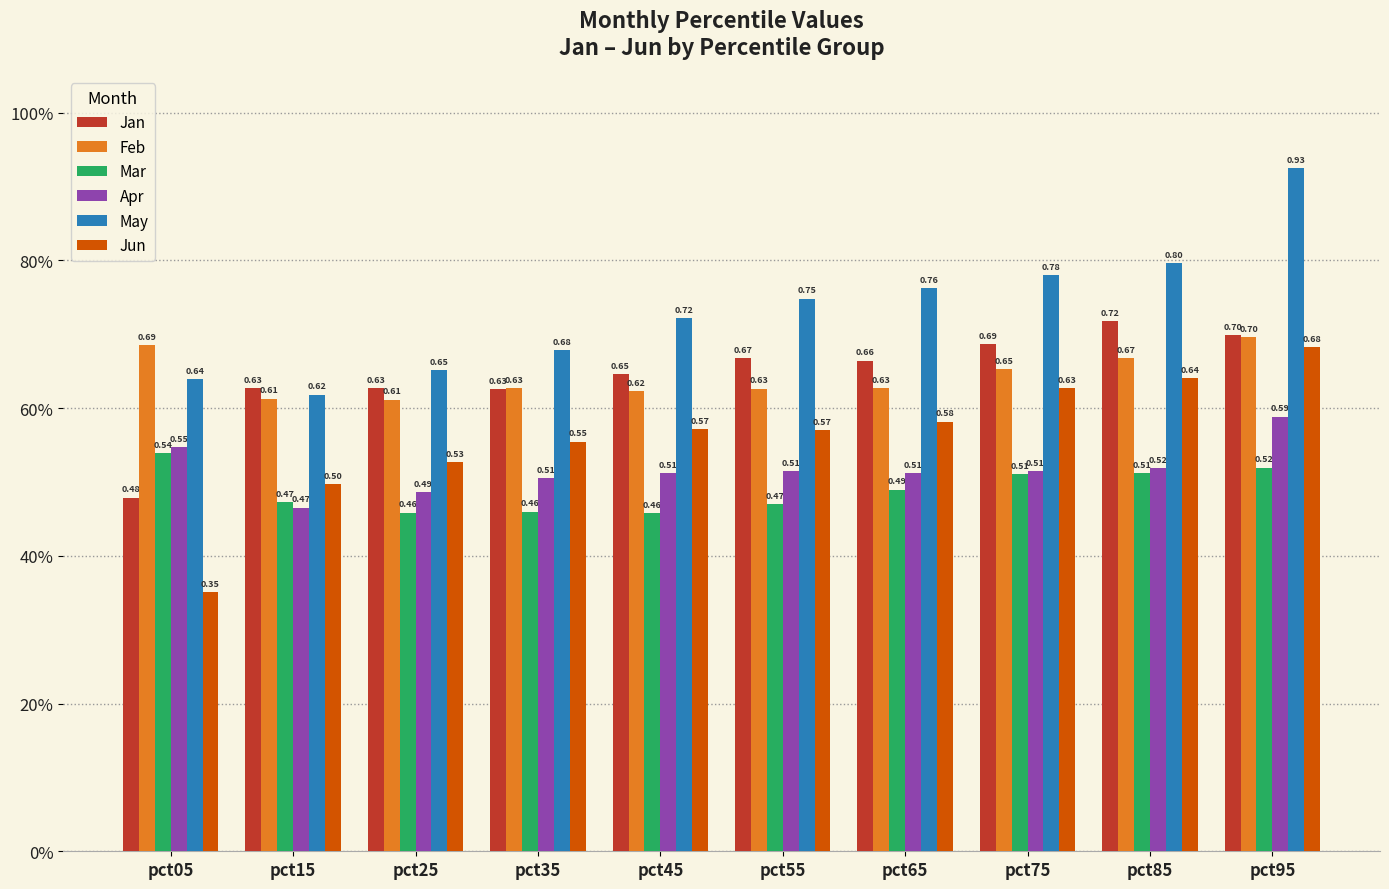

What is the highest value of the Jan series?

0.7